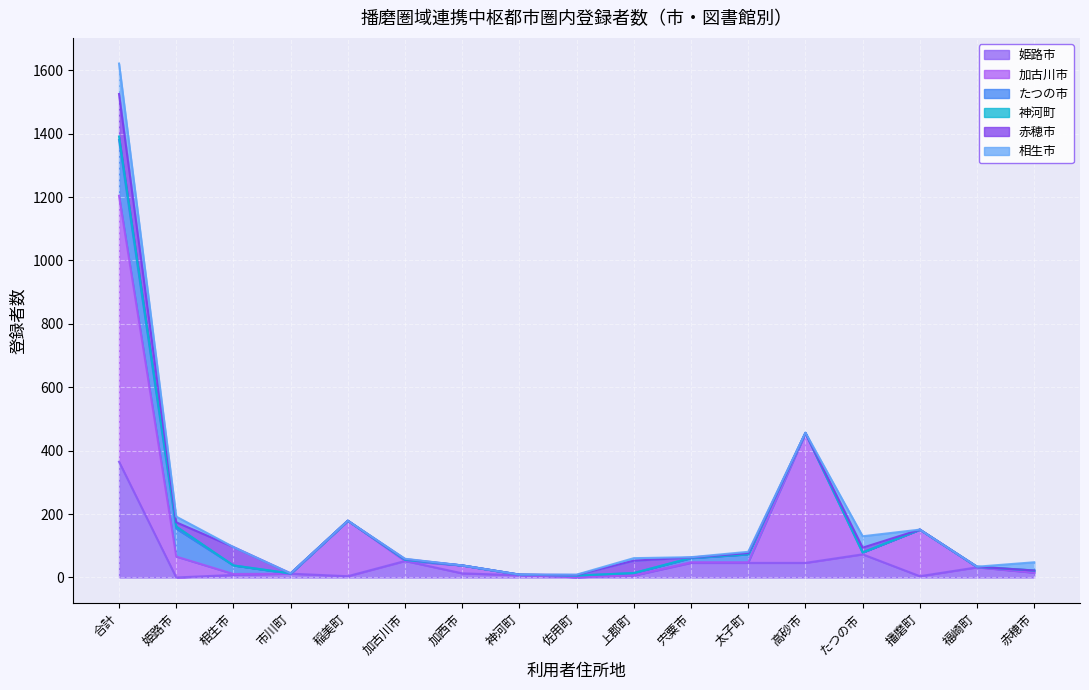

The 相生市 series shows 4 at 太子町. True or false?

True